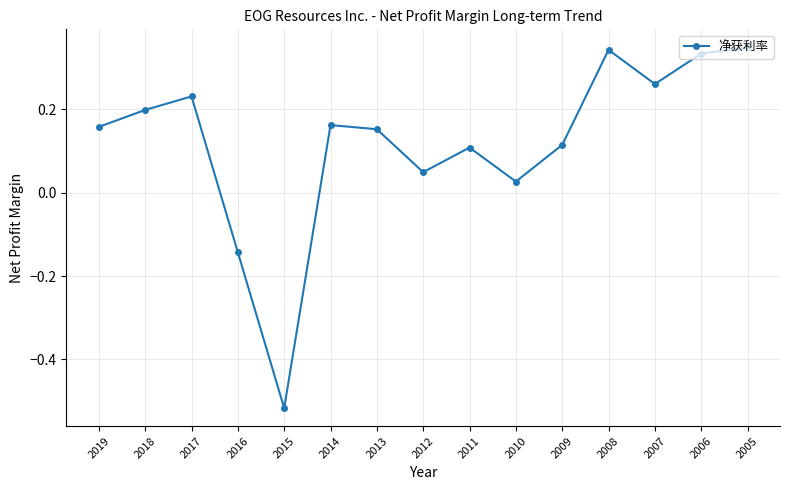

At which label is the value closest to 0?

2010